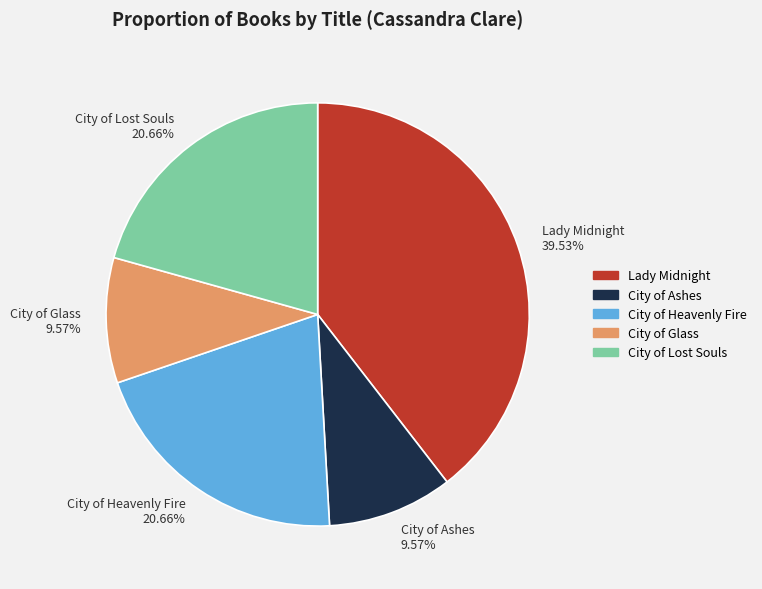

What is the ratio of the value at City of Glass to the value at City of Ashes?

1.0